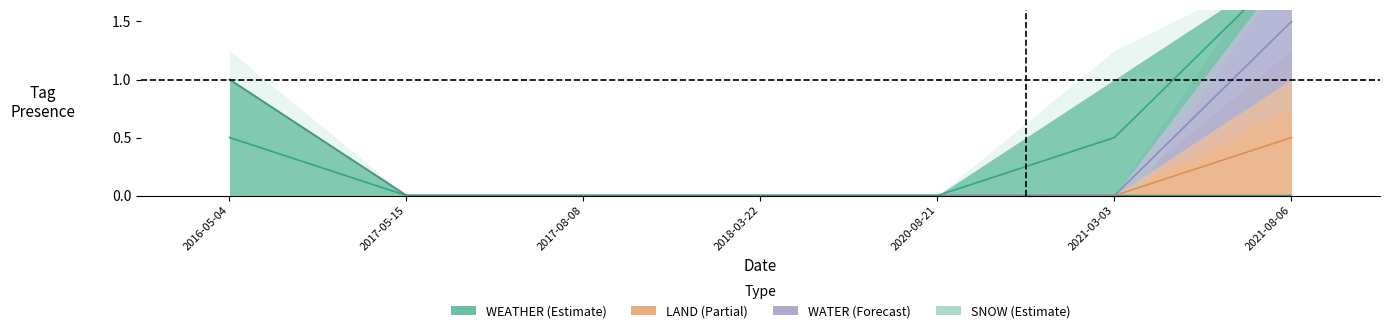

Which series has the largest range (max minus min)?

WEATHER